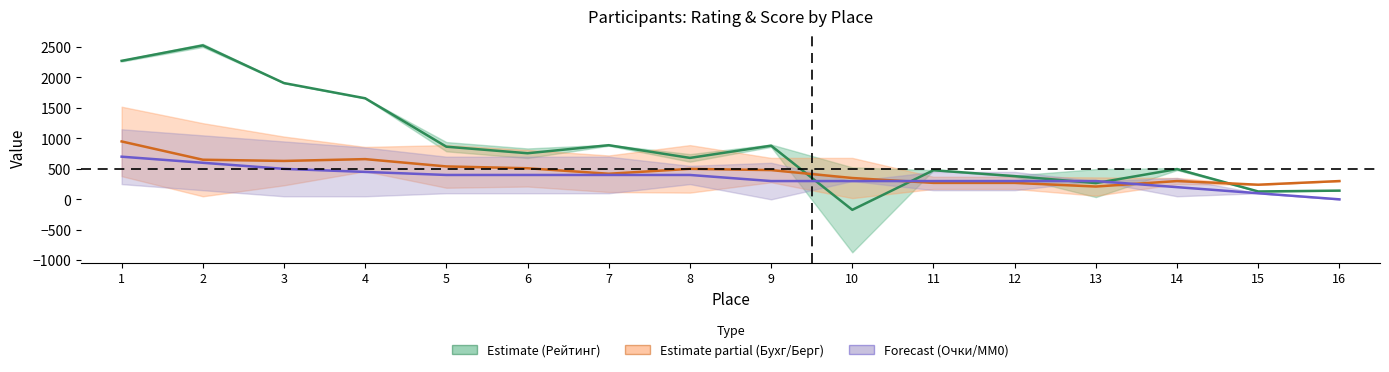

Where do Очки+MM0 (среднее) and Рейтинг (среднее) first cross each other?

9 and 10